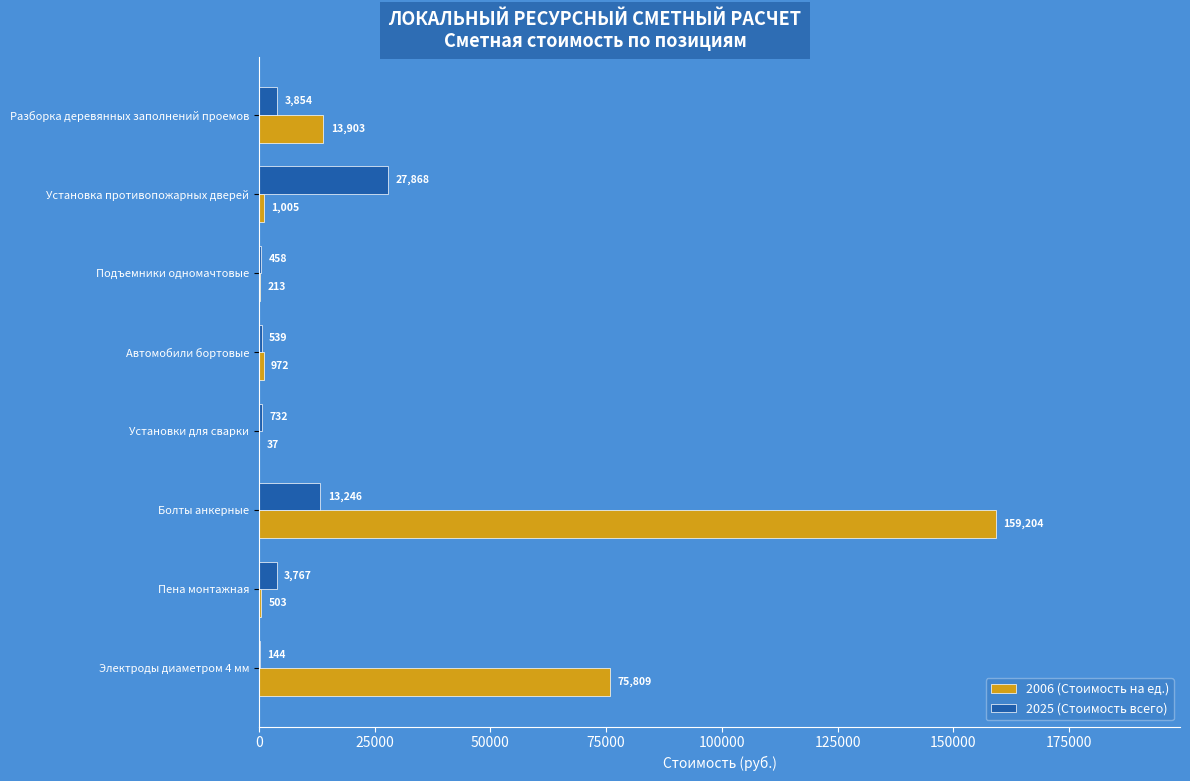

The value of 2025 (Стоимость всего) at Подъемники одномачтовые is 457.7. True or false?

True